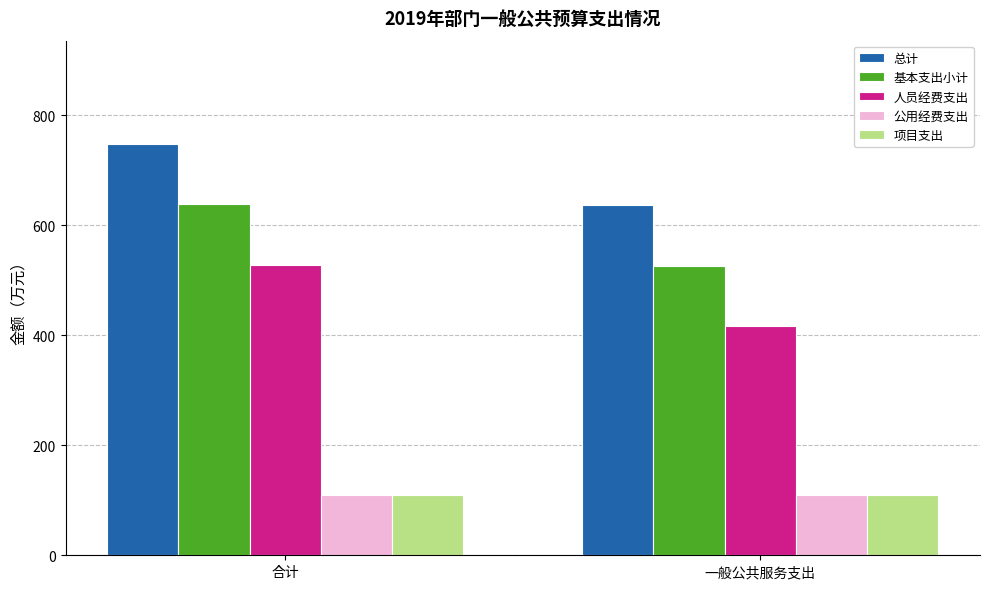

Which category has the lowest value in the 基本支出小计 series?

一般公共服务支出